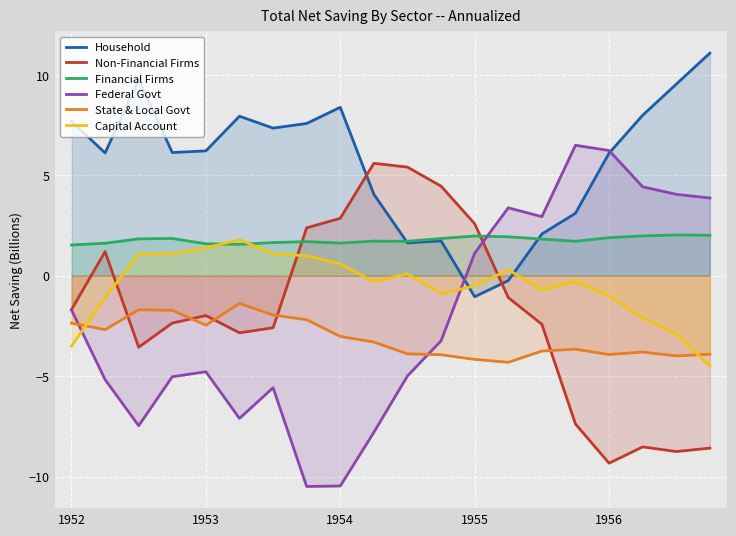

What position from the left is 7?

8